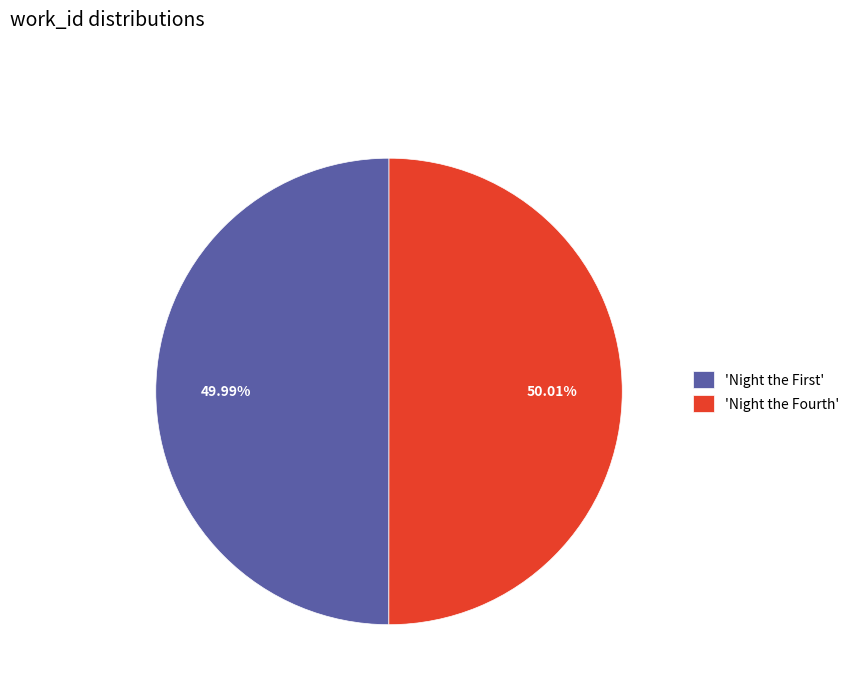

Does any single category account for the majority?

Yes